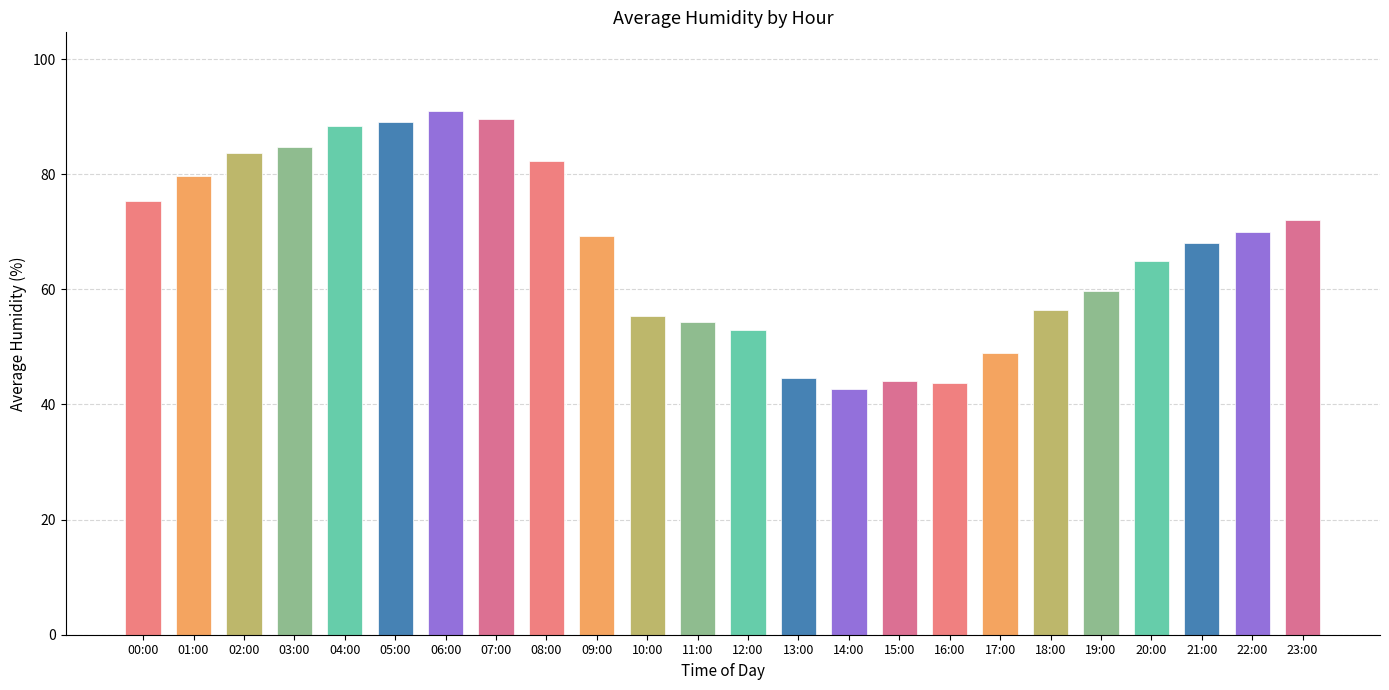

What is the sum of all values?

1610.7